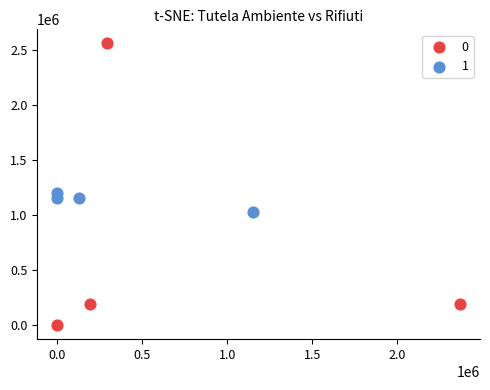

Which series has the largest Y range (max minus min)?

0